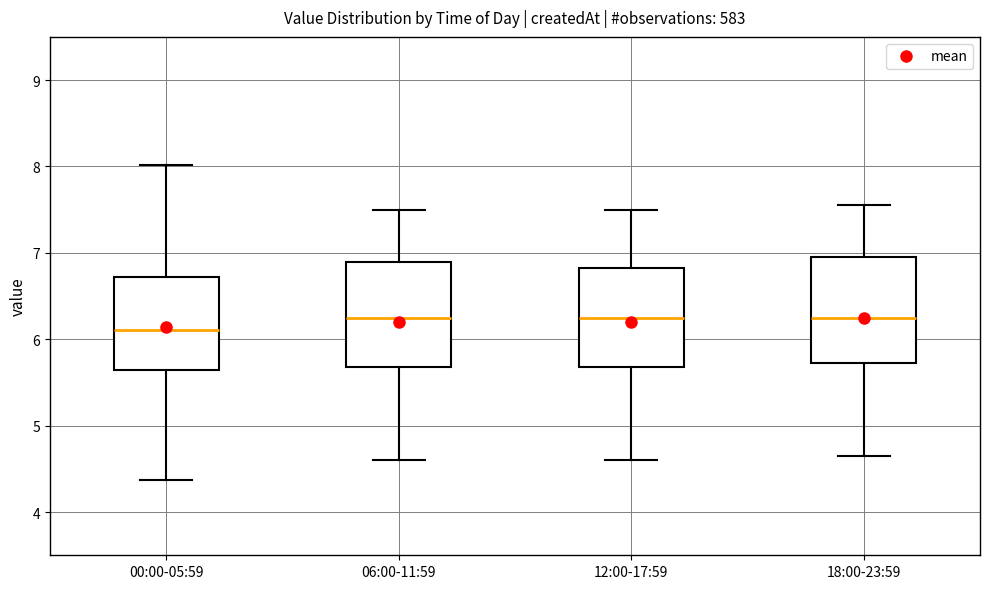

Reading left to right, transcribe this box plot: for each box, give where its median line is, the range the box spans, and where its two whiskers end, as read against the y-axis. The values are not printed on the chart, so give them approximately, as read against the axis.

00:00-05:59: median 6.1, box 5.6 to 6.7, whiskers 4.4 to 8.0
06:00-11:59: median 6.3, box 5.7 to 6.9, whiskers 4.6 to 7.5
12:00-17:59: median 6.3, box 5.7 to 6.8, whiskers 4.6 to 7.5
18:00-23:59: median 6.3, box 5.7 to 7.0, whiskers 4.7 to 7.6